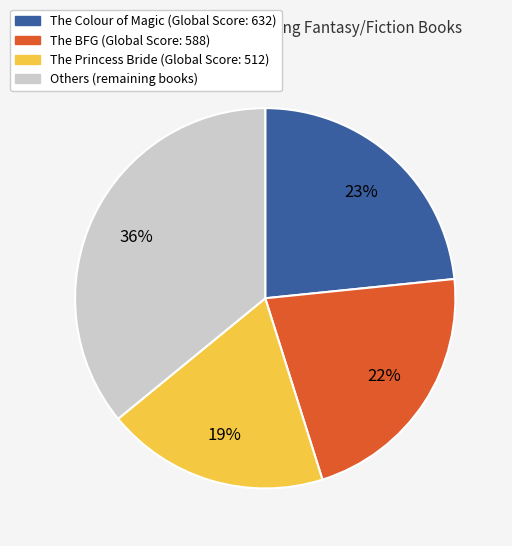

To the nearest percent, what is the difference between the largest and smallest slice percentages?

17%